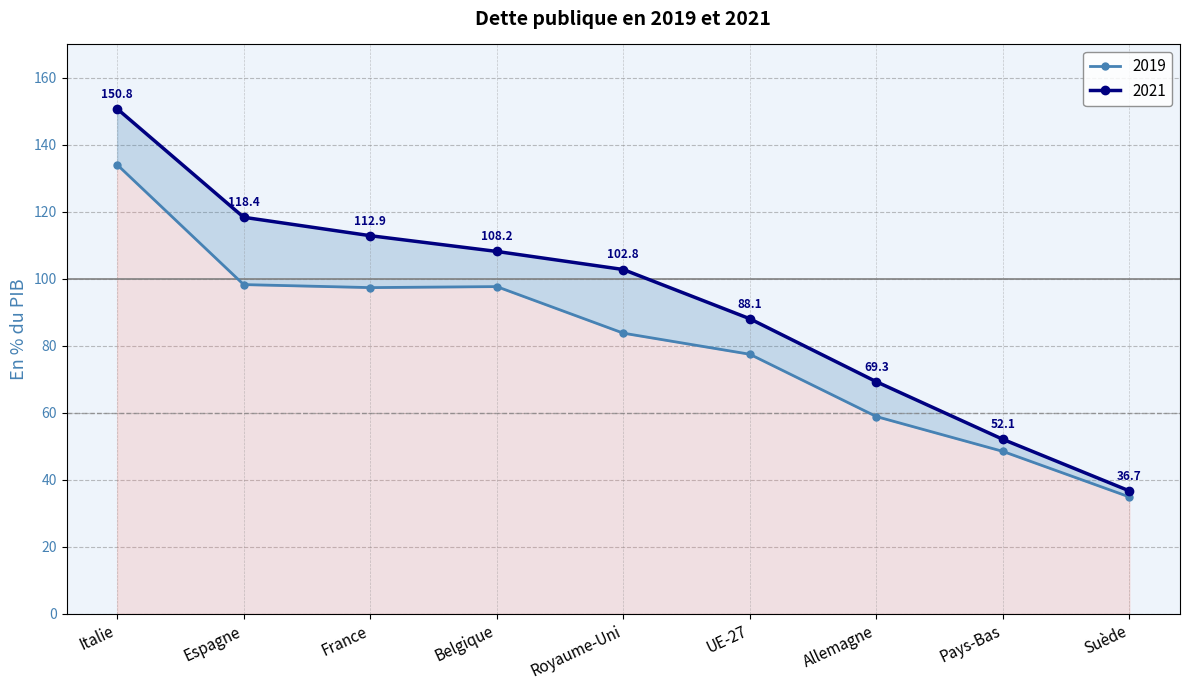

Reading right to left, extract all data points from this chart.

2019: 34.9	48.5	58.9	77.5	83.8	97.7	97.4	98.3	134.1
2021: 36.7	52.1	69.3	88.1	102.8	108.2	112.9	118.4	150.8